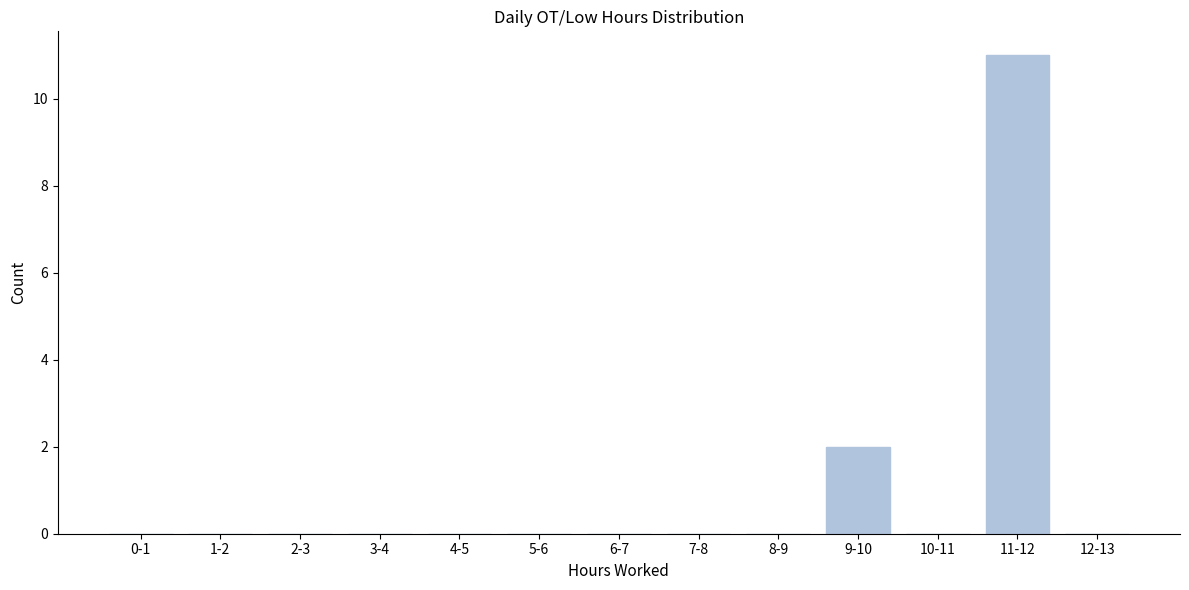

Reading left to right, extract all data points from this chart.

0-1=0	1-2=0	2-3=0	3-4=0	4-5=0	5-6=0	6-7=0	7-8=0	8-9=0	9-10=2	10-11=0	11-12=11	12-13=0